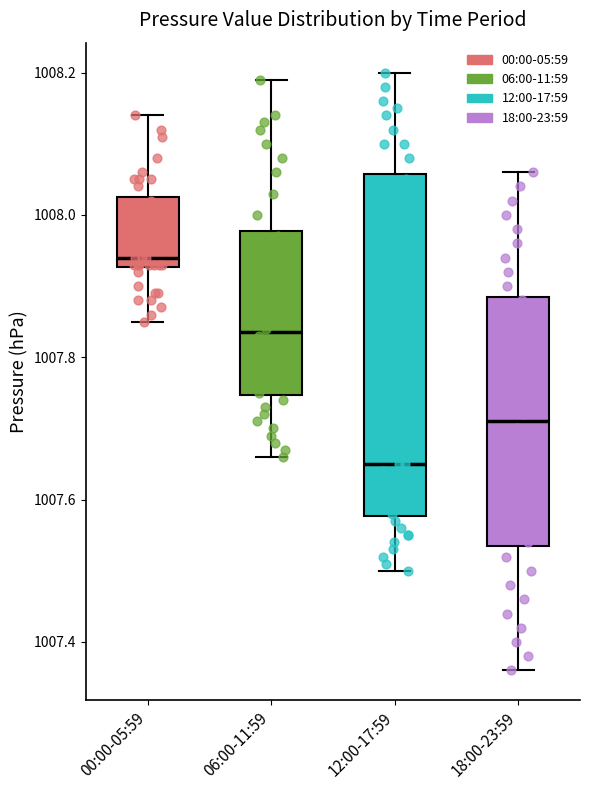

Which box is the tallest, from its lower edge to its upper edge?

12:00-17:59